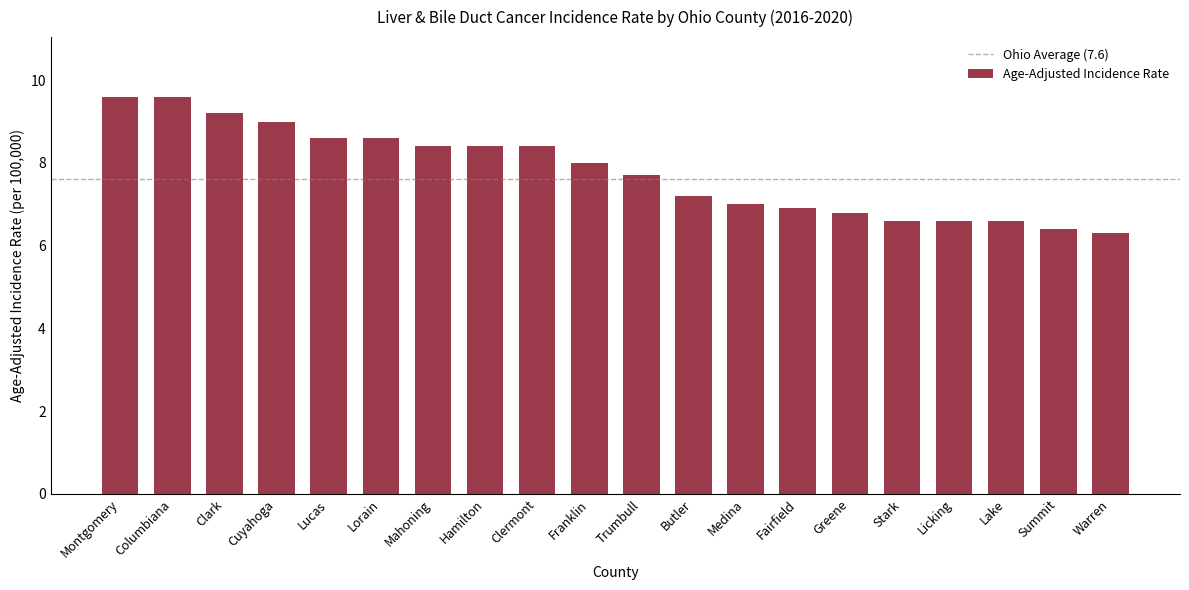

At which label is the value closest to 7?

Medina